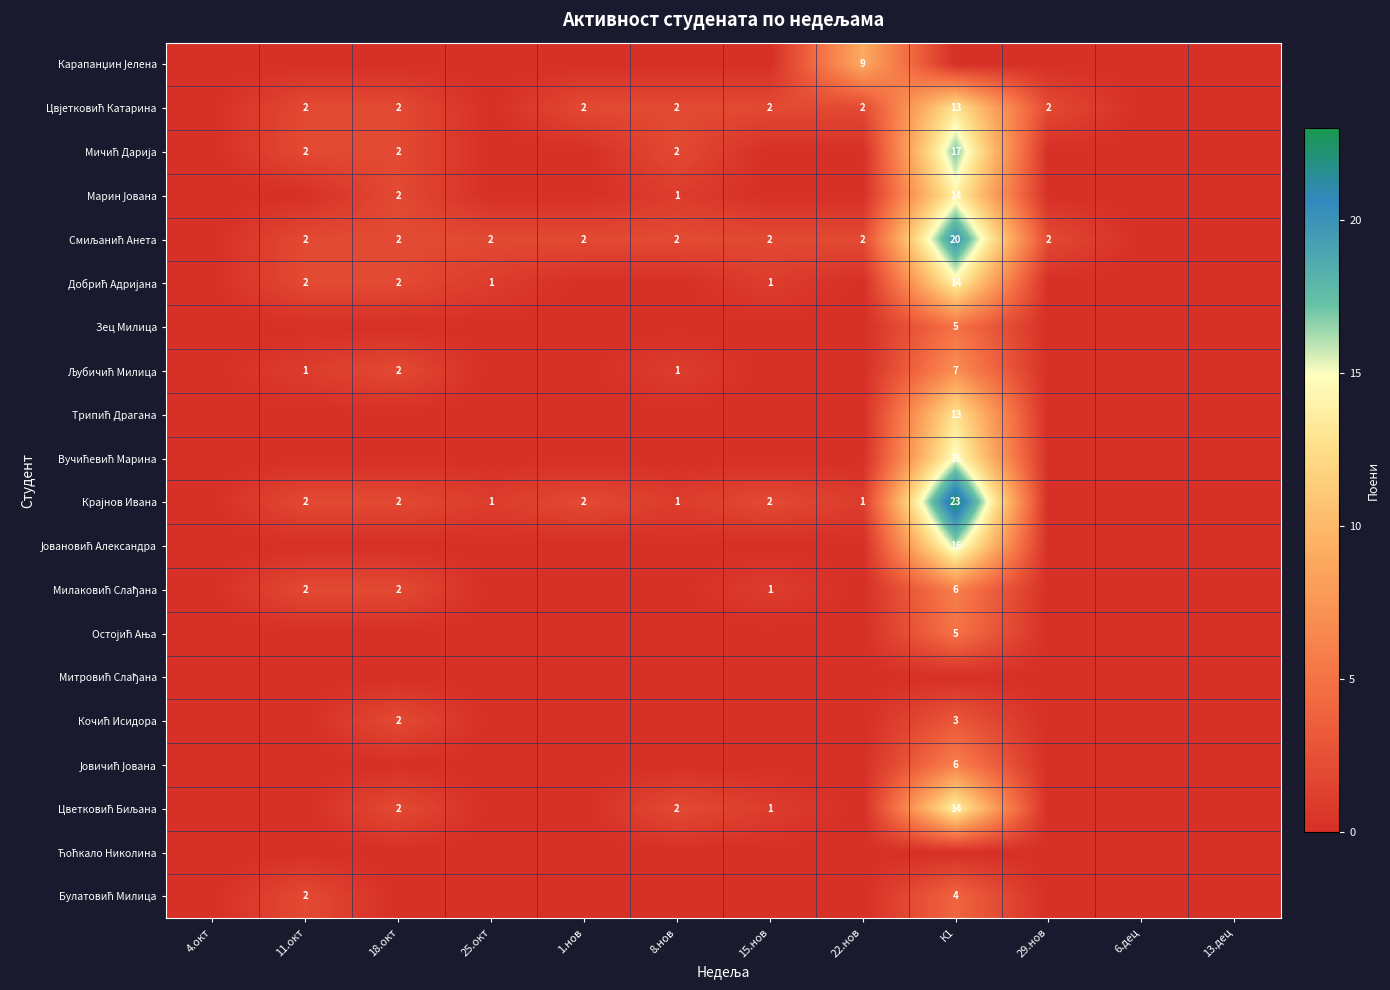

What is the average value of the Карапанџин Јелена series?

1